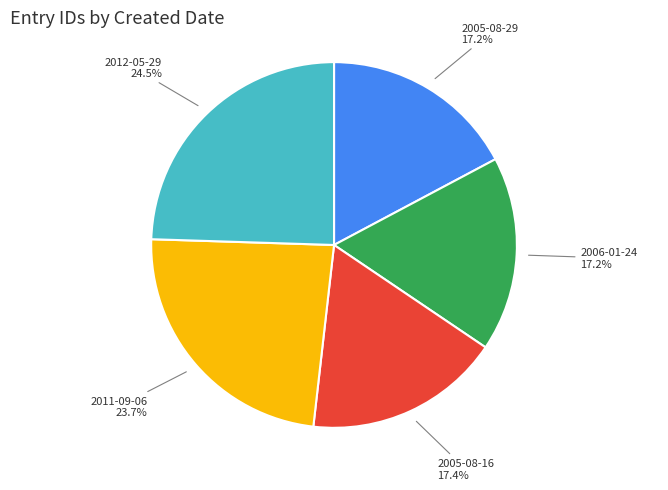

What is the largest slice in the pie chart?

2012-05-29